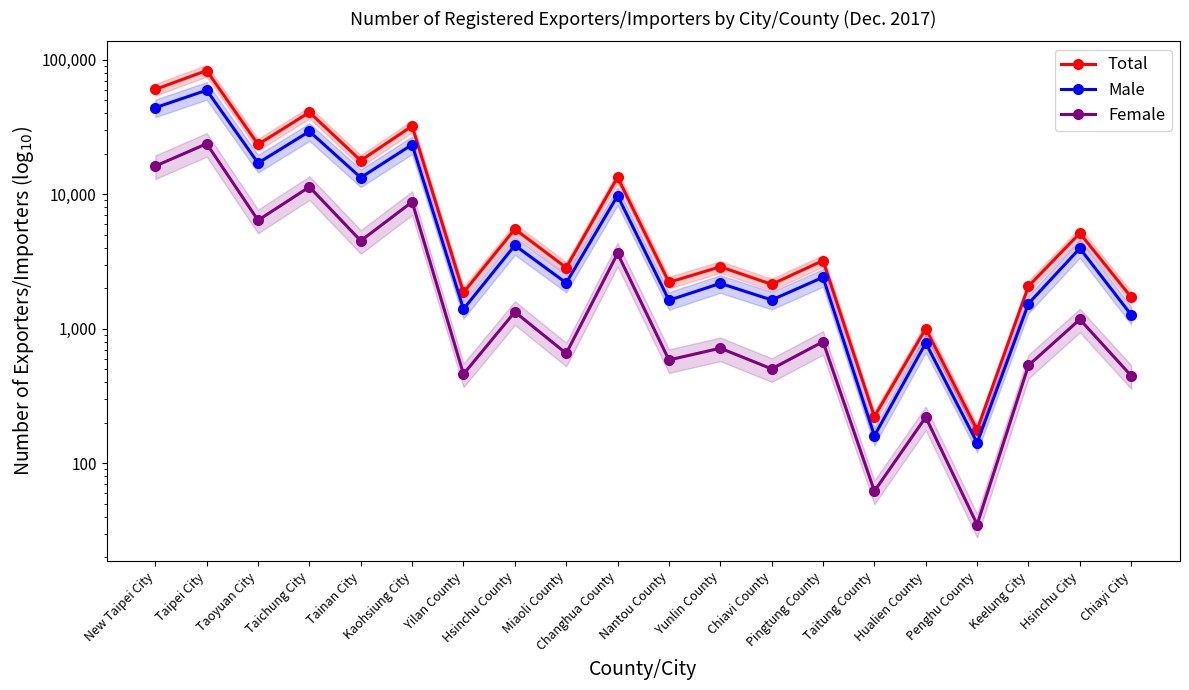

In Female, how many points are higher than both neighbors (excluding endpoints)?

9